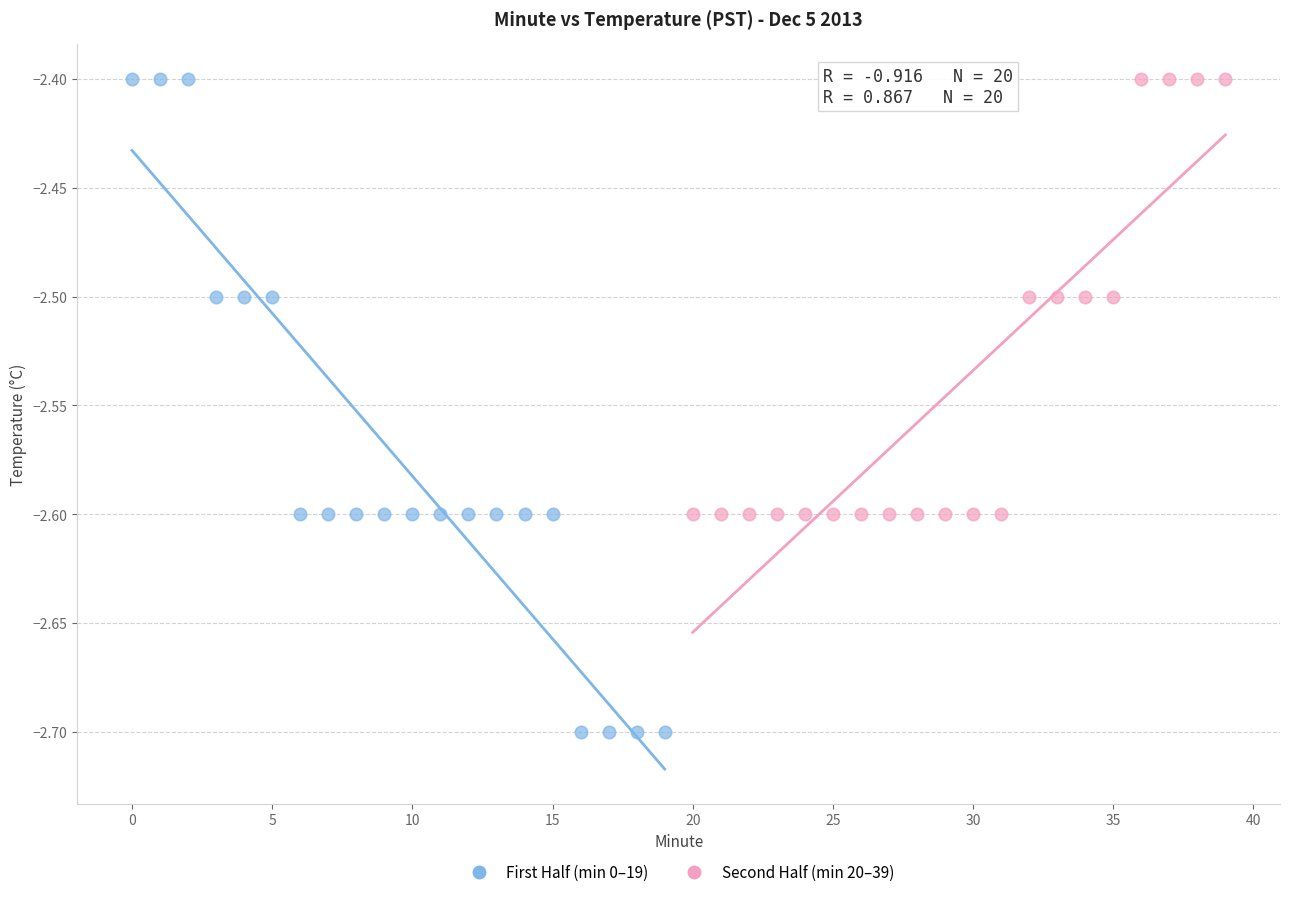

Which series contains the lowest Y value?

First Half (min 0–19)